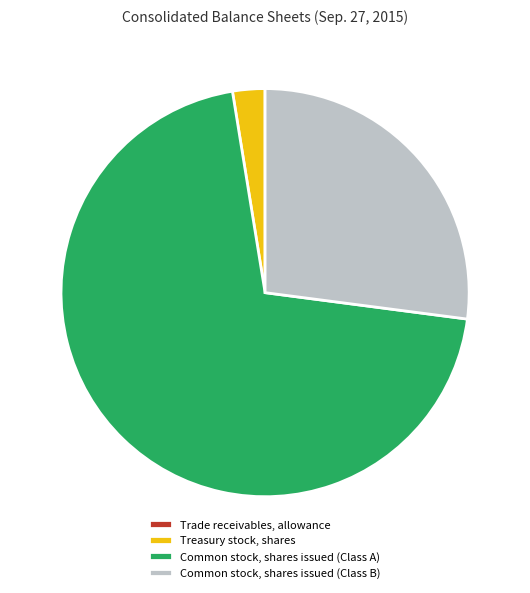

Do Treasury stock, shares and Common stock, shares issued (Class B) together represent more than half of the pie?

No